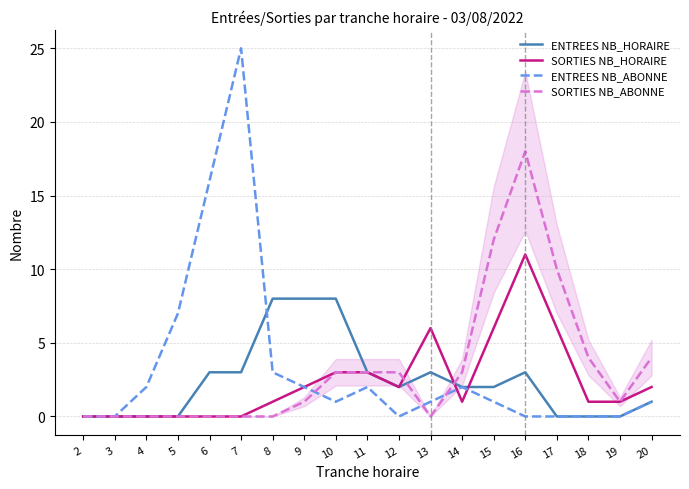

The value of ENTREES NB_HORAIRE at 9 is 13. True or false?

False